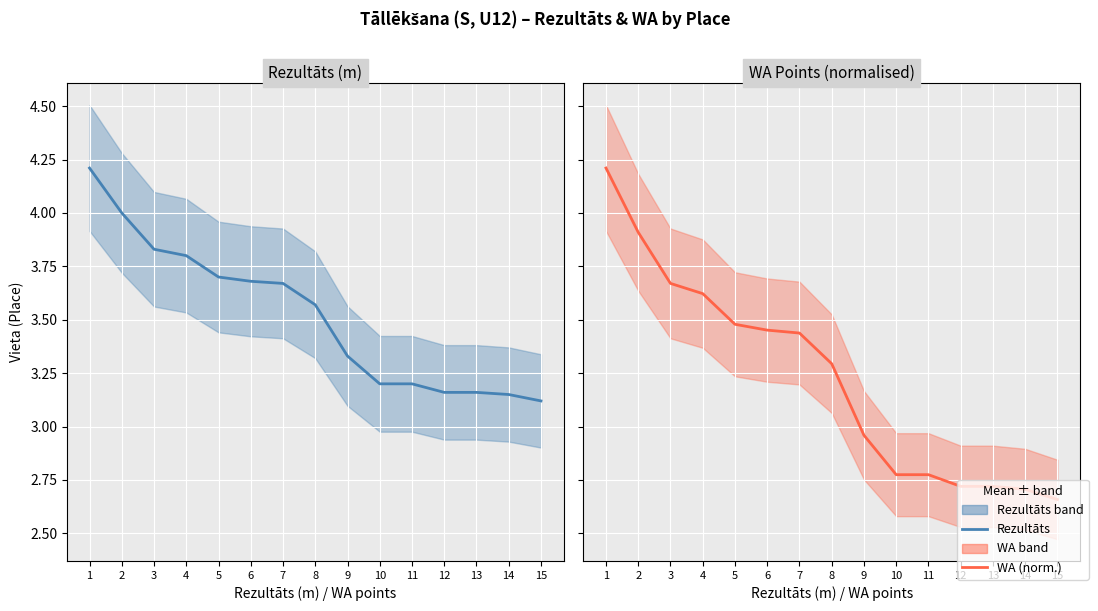

Between 12 and 10, which is larger?

10